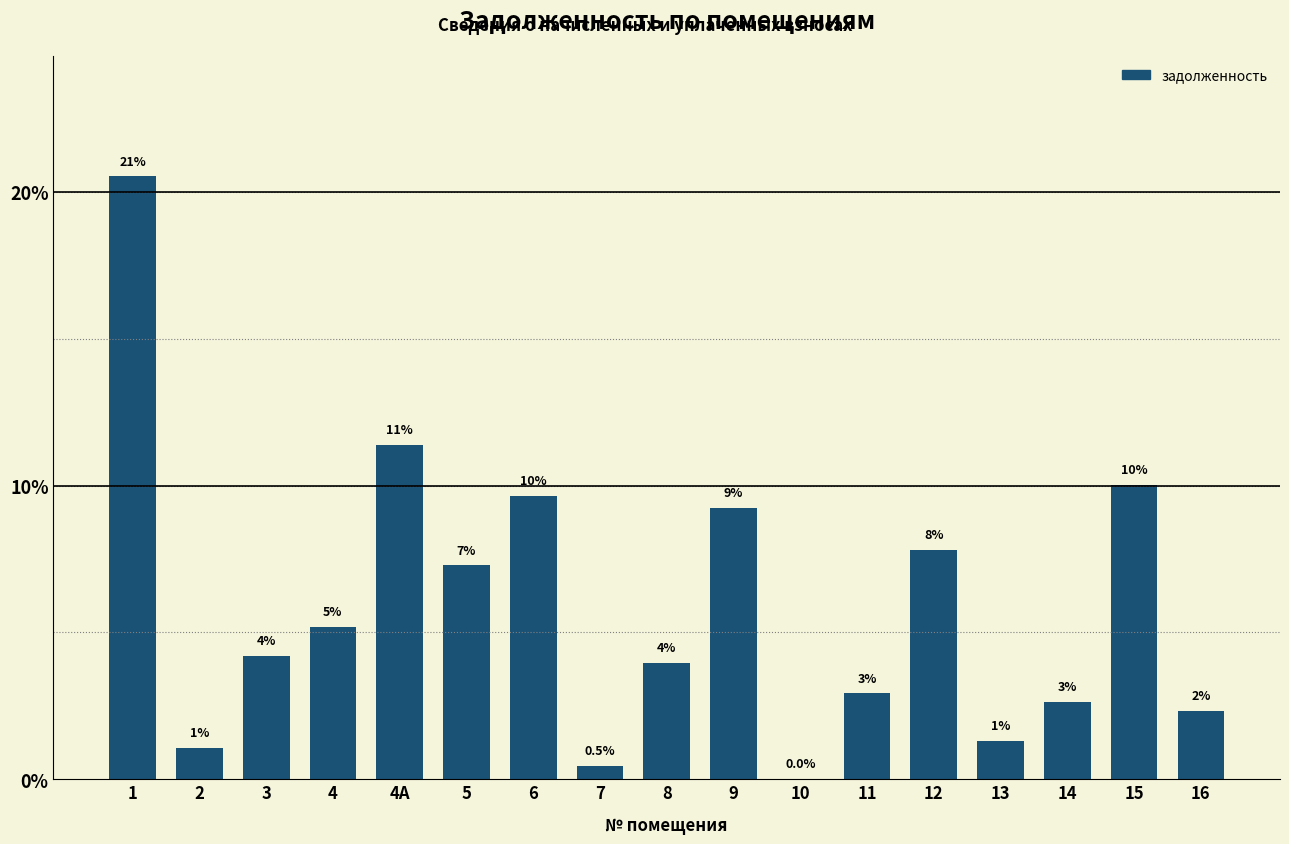

Are the bars horizontal?

No